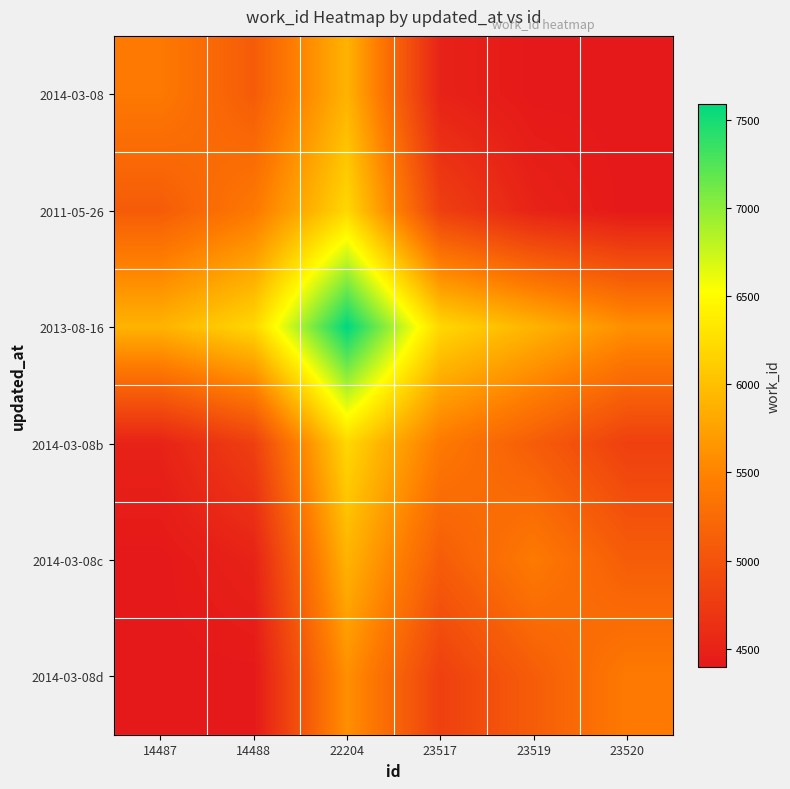

Reading left to right, transcribe all the data shown in this chart.

2014-03-08: 14487=5397.0	14488=5097.0	22204=5894.0	23517=4500.5	23519=4397.0	23520=4397.0
2011-05-26: 14487=5097.0	14488=5397.0	22204=6194.0	23517=4800.5	23519=4502.0	23520=4397.0
2013-08-16: 14487=5894.0	14488=6194.0	22204=7591.0	23517=6197.5	23519=5899.0	23520=5599.0
2014-03-08b: 14487=4500.5	14488=4800.5	22204=6197.5	23517=5404.0	23519=5105.5	23520=4805.5
2014-03-08c: 14487=4397.0	14488=4502.0	22204=5899.0	23517=5105.5	23519=5407.0	23520=5107.0
2014-03-08d: 14487=4397.0	14488=4397.0	22204=5599.0	23517=4805.5	23519=5107.0	23520=5407.0